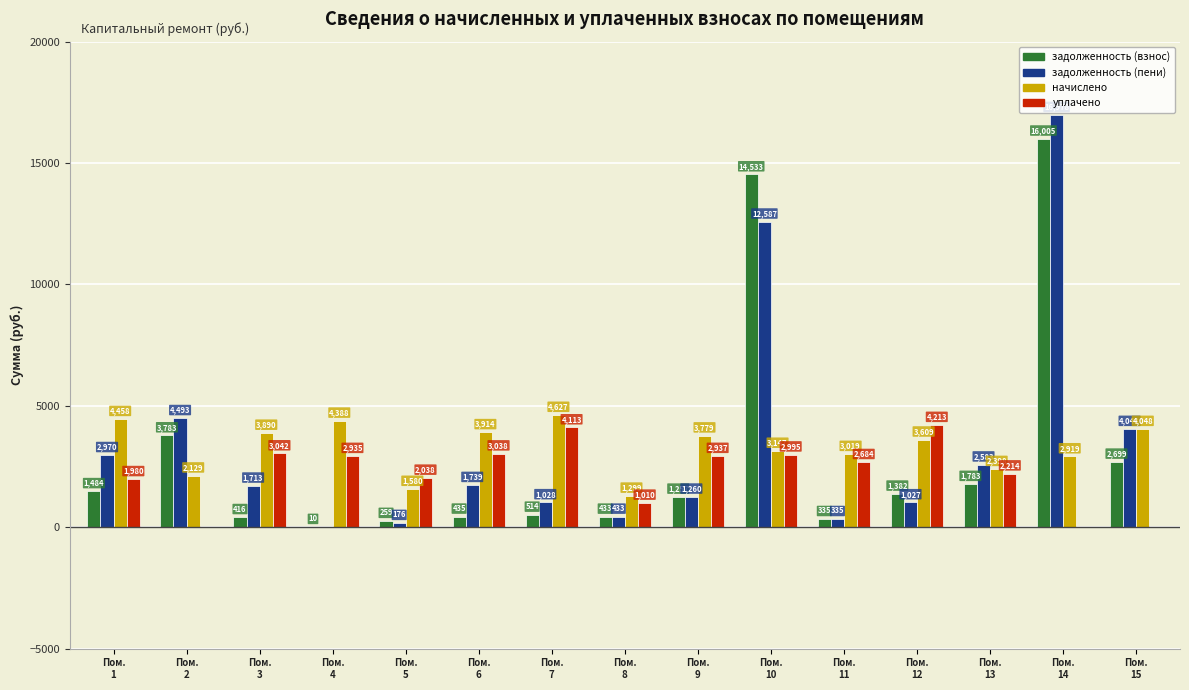

What is the approximate value of уплачено at Пом.
13?

2214.5